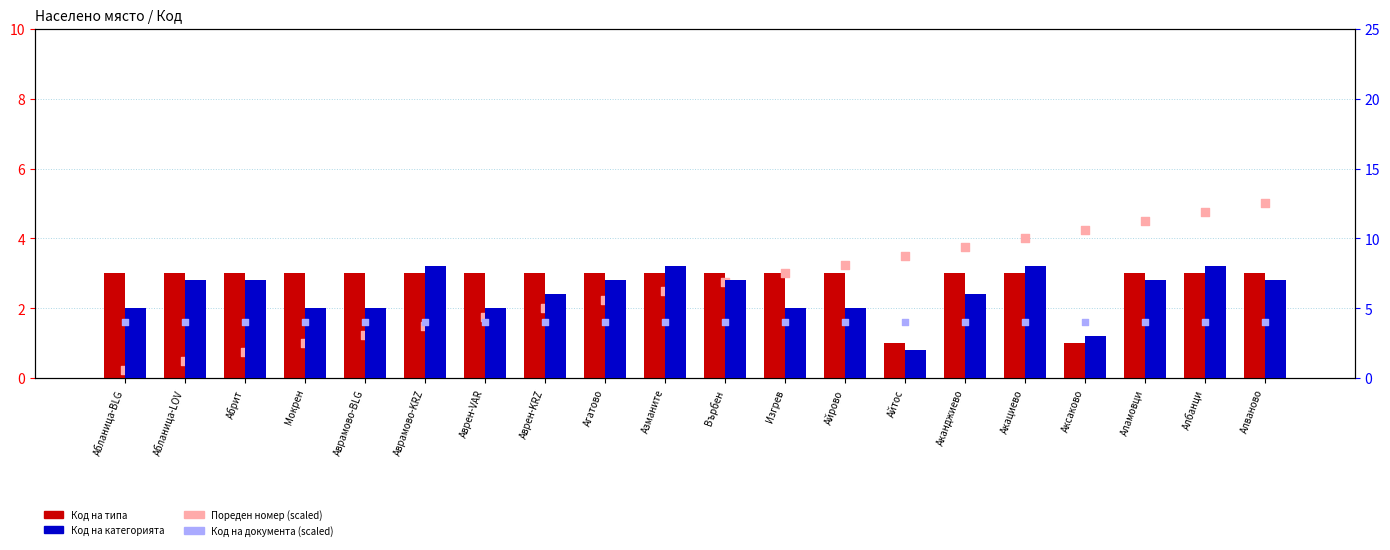

What is the total value across all series at Акациево?

19.0